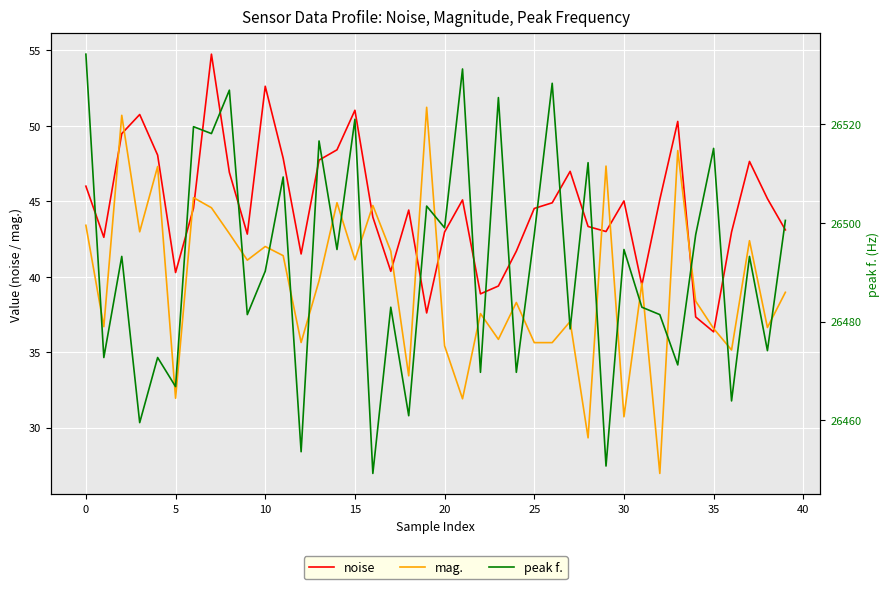

Is it true that mag. equals 31.9 at 5?

True